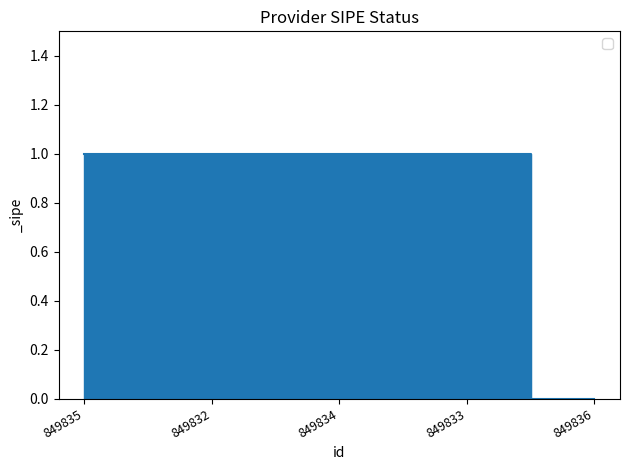

True or false: the data shows -1 at 849836.

False